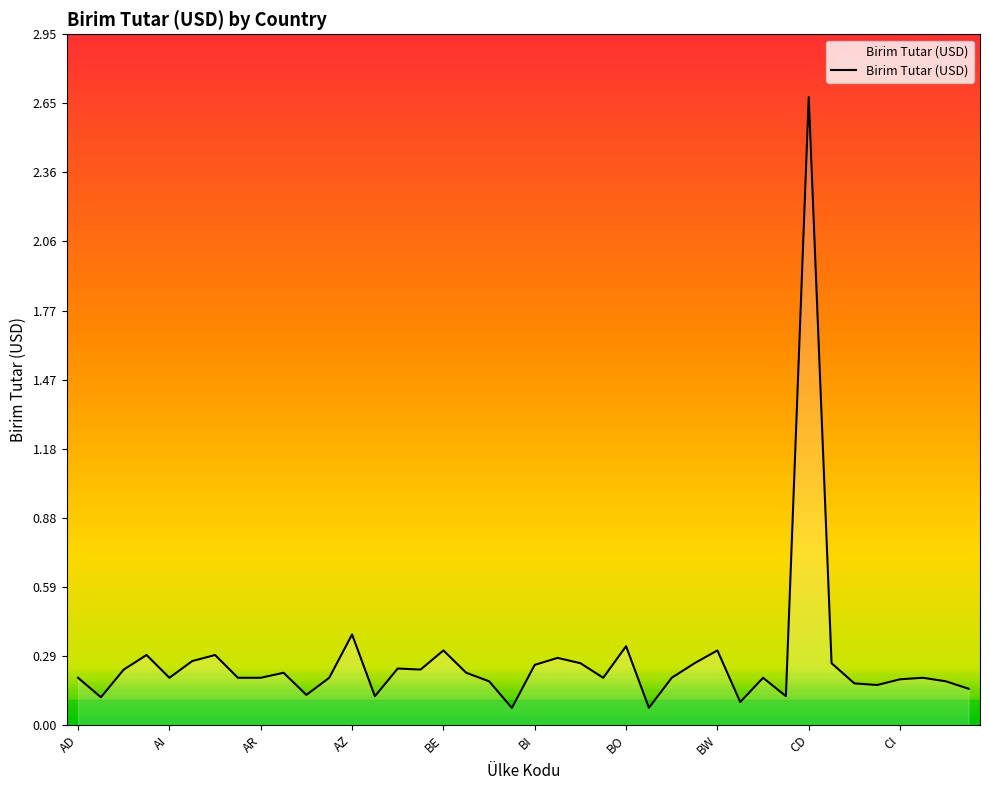

Count the number of categories in the chart.

40